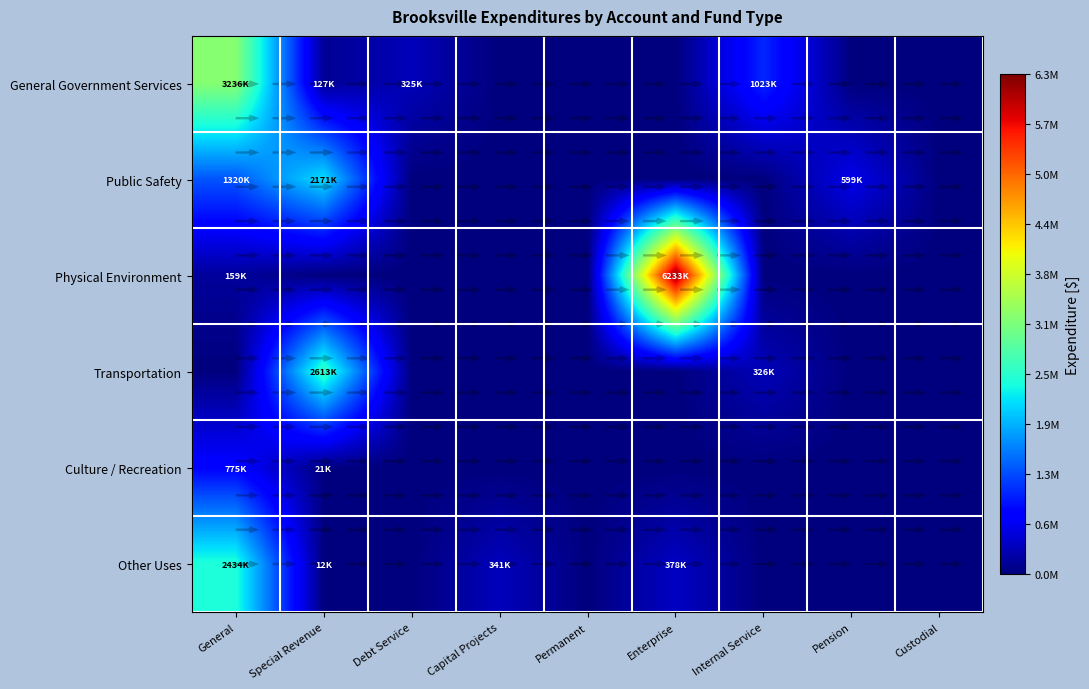

Where is Transportation nearest to the value 1306365?

Internal Service